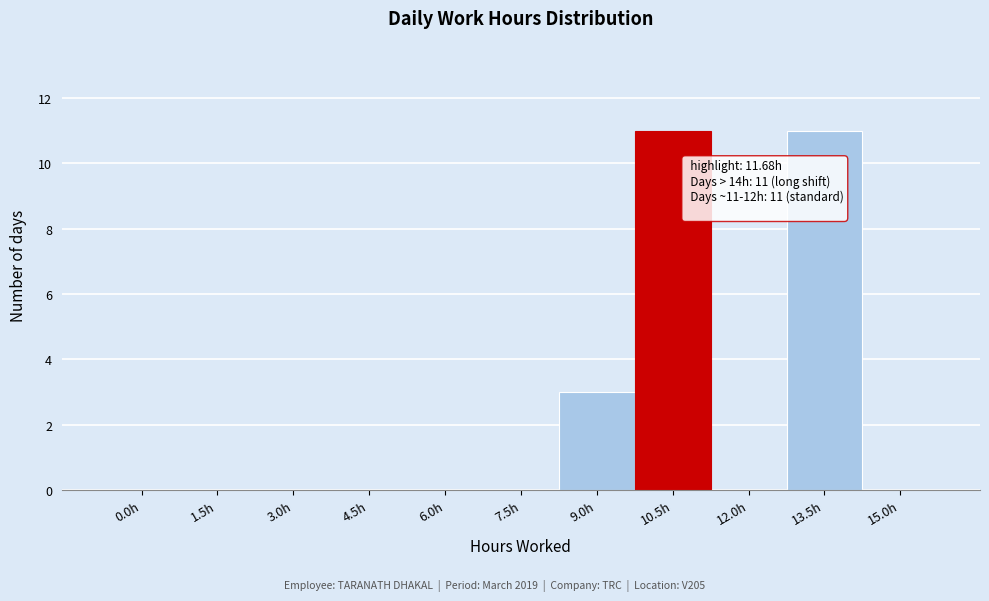

Reading right to left, extract all data points from this chart.

15.0h=0	13.5h=11	12.0h=0	10.5h=11	9.0h=3	7.5h=0	6.0h=0	4.5h=0	3.0h=0	1.5h=0	0.0h=0